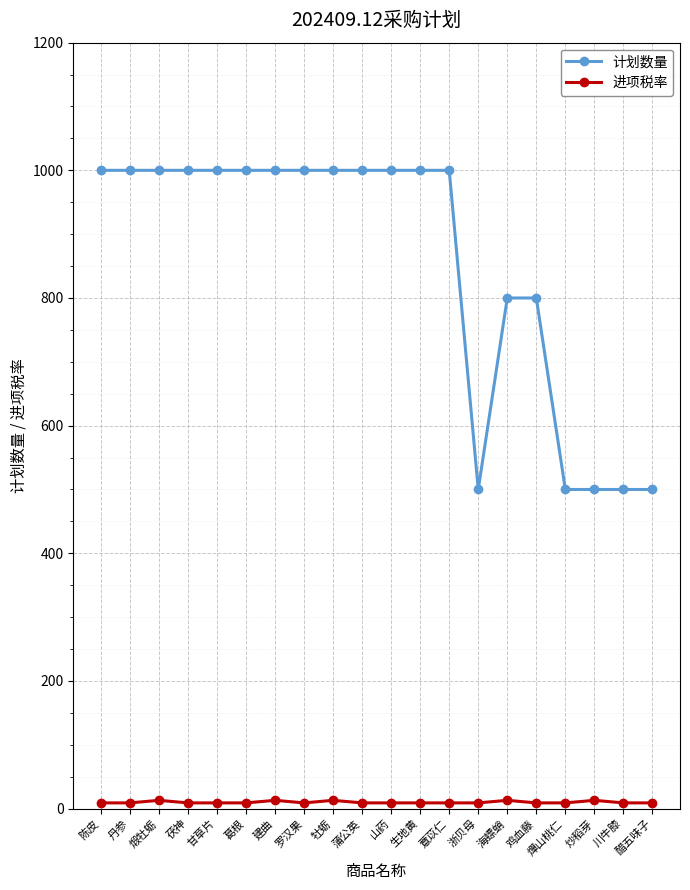

What is the difference between the maximum and minimum values in the 计划数量 series?

500